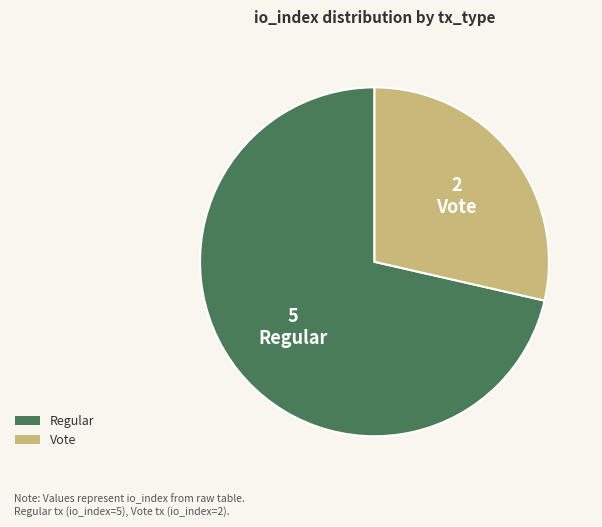

Which slice is the smallest?

Vote